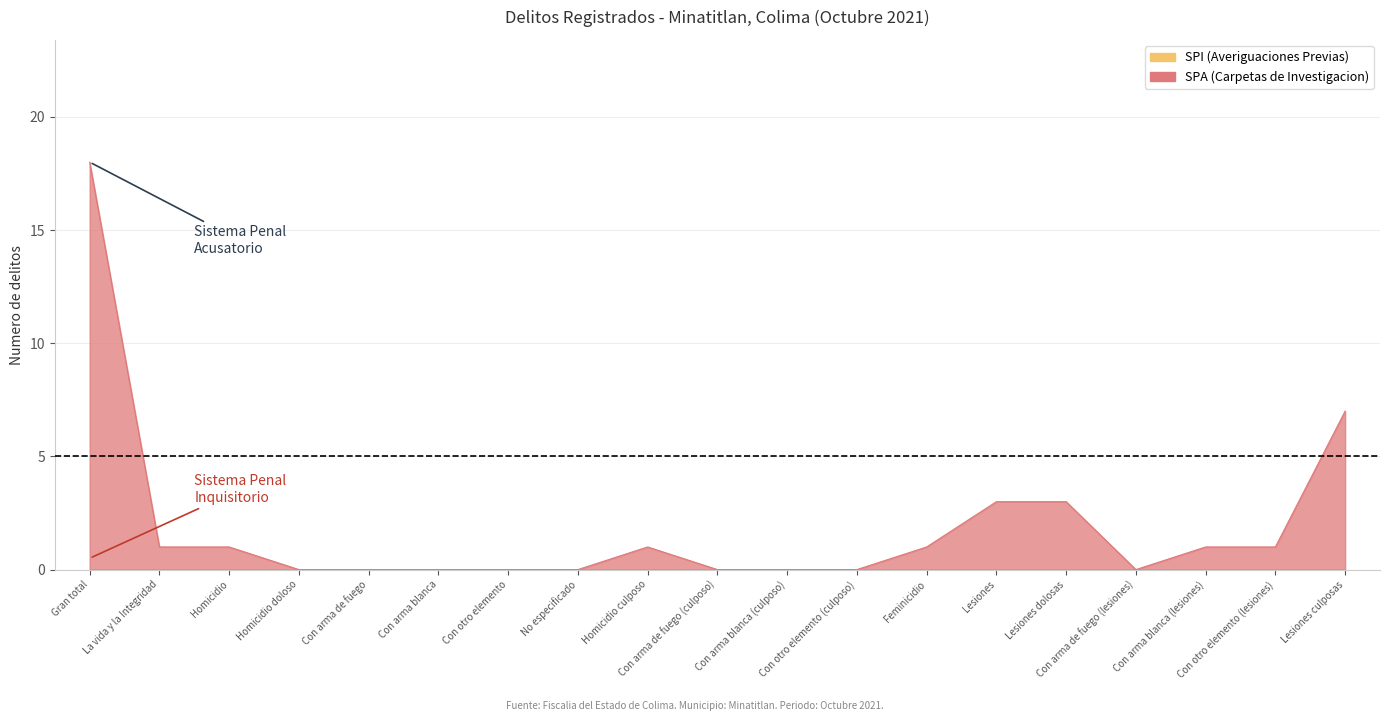

What is the maximum value shown in the chart?

18